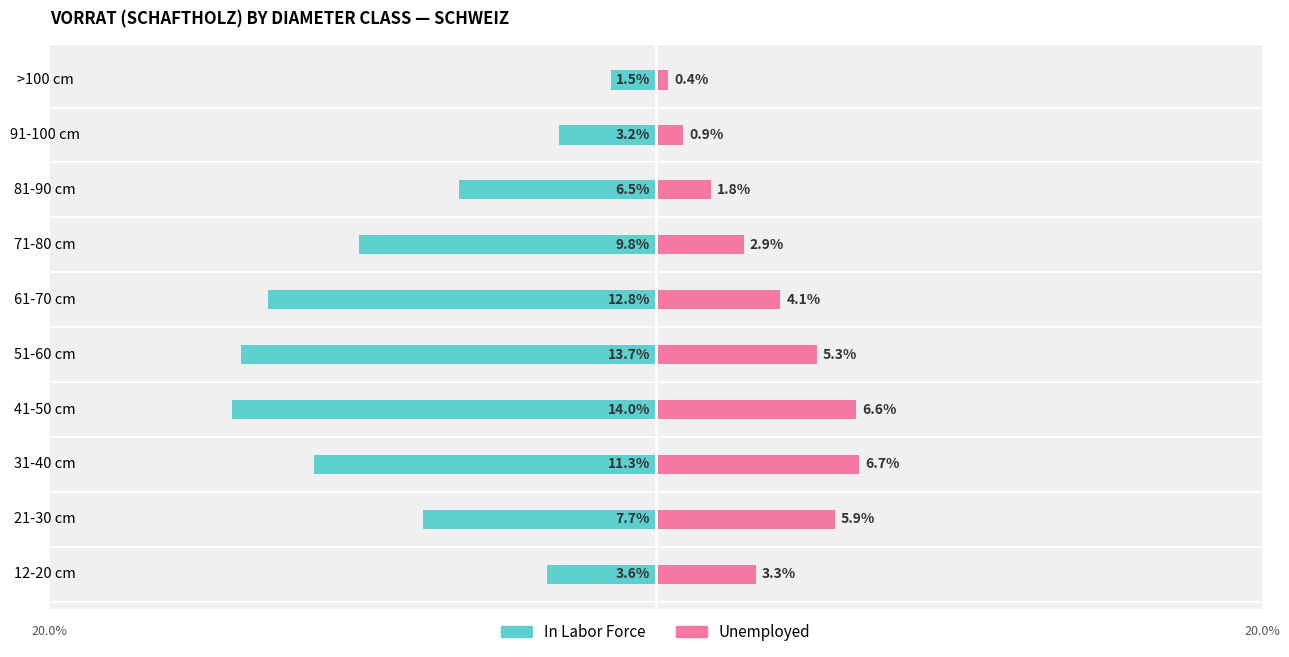

How many data points in In Labor Force are less than -7?

6